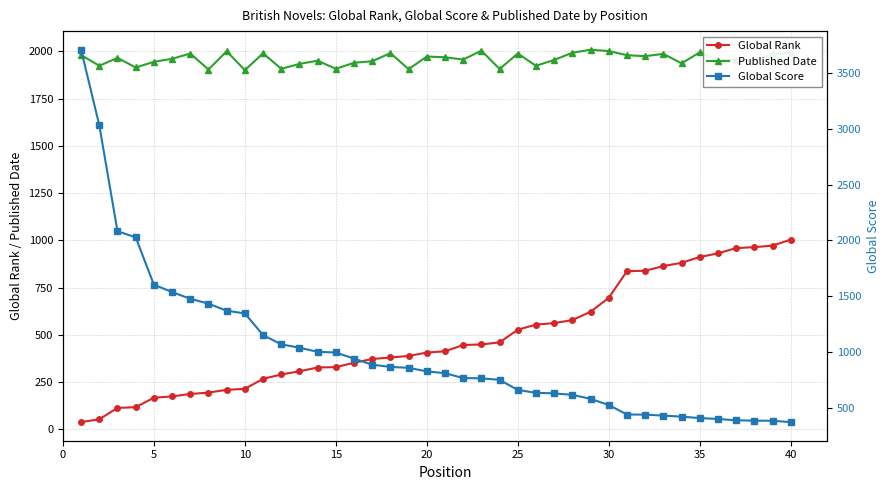

True or false: Published Date has more than 0 interior local peaks.

True